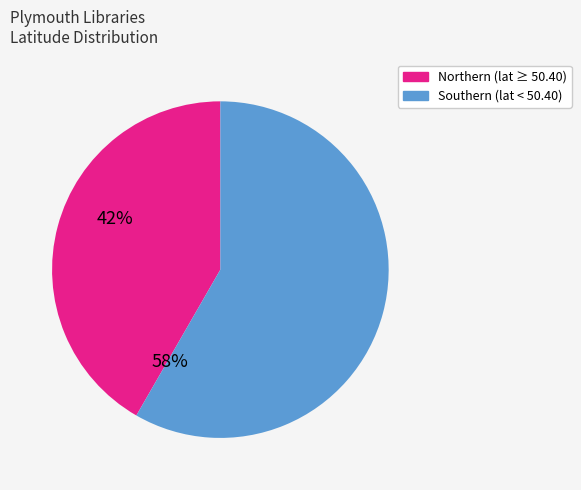

Is there a majority slice in this chart?

Yes